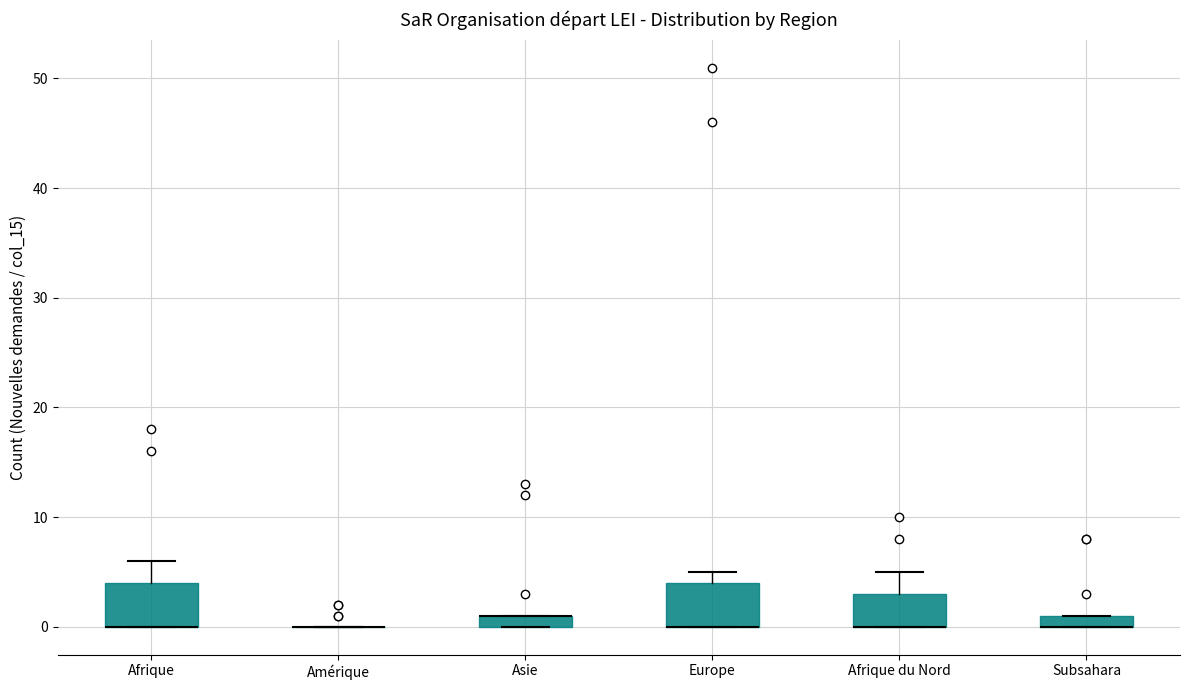

Where is the upper edge of the box for Subsahara on the y-axis? The values are not printed on the chart, so give them approximately, as read against the axis.

1